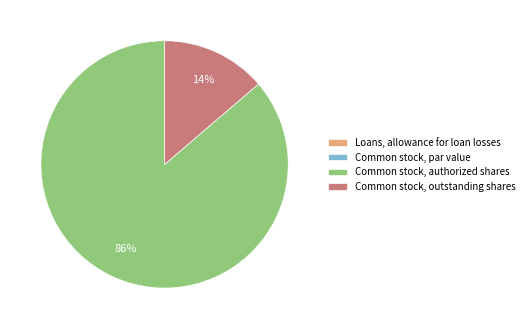

To the nearest percent, what is the difference between the largest and smallest slice percentages?

86%